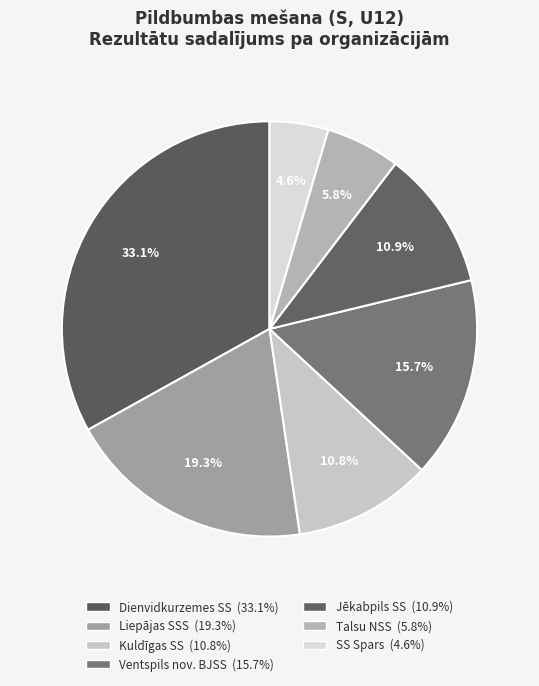

Which has a higher value, Dienvidkurzemes SS or Ventspils nov. BJSS?

Dienvidkurzemes SS